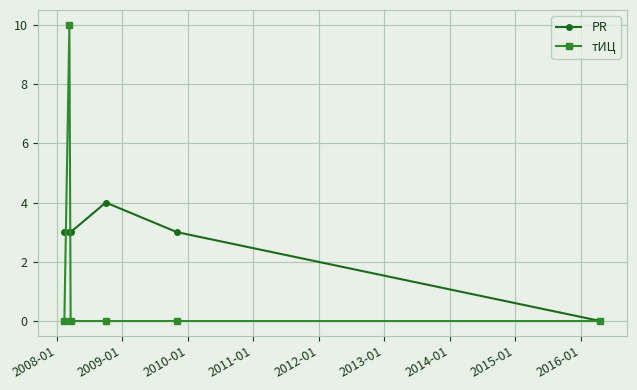

Which series has the largest total across all categories?

PR